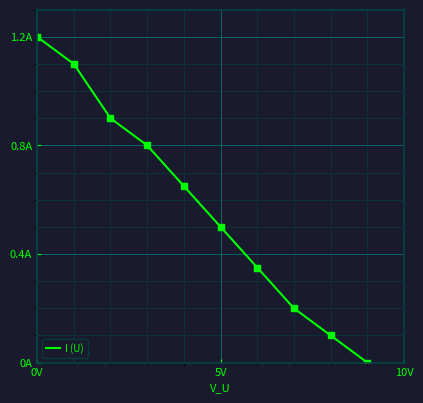

Does the chart have visible grid lines?

Yes